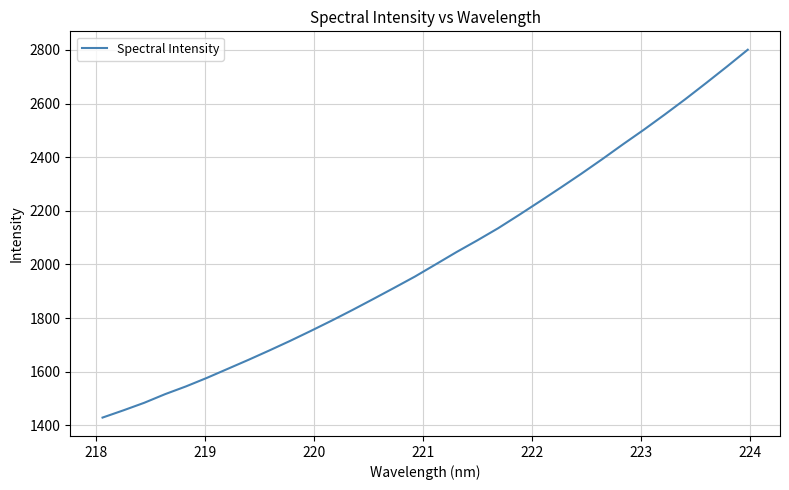

What is the difference between the maximum and minimum values?

1372.1